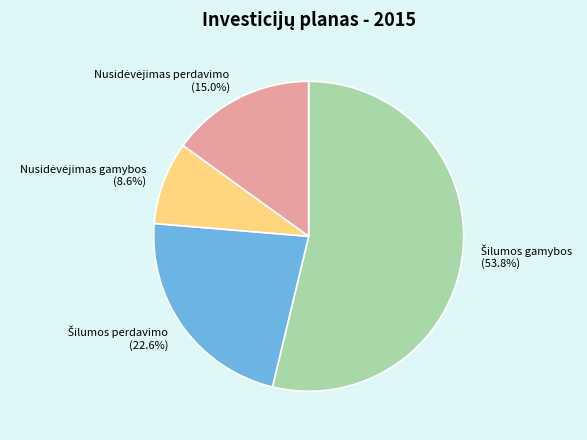

Is there a majority slice in this chart?

Yes